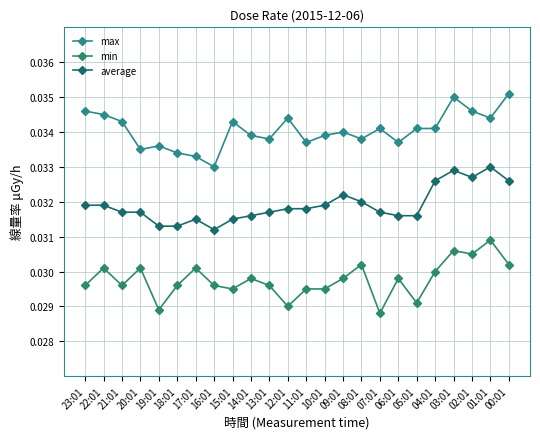

Rank the series by their average value, from highest to lowest.

max, average, min